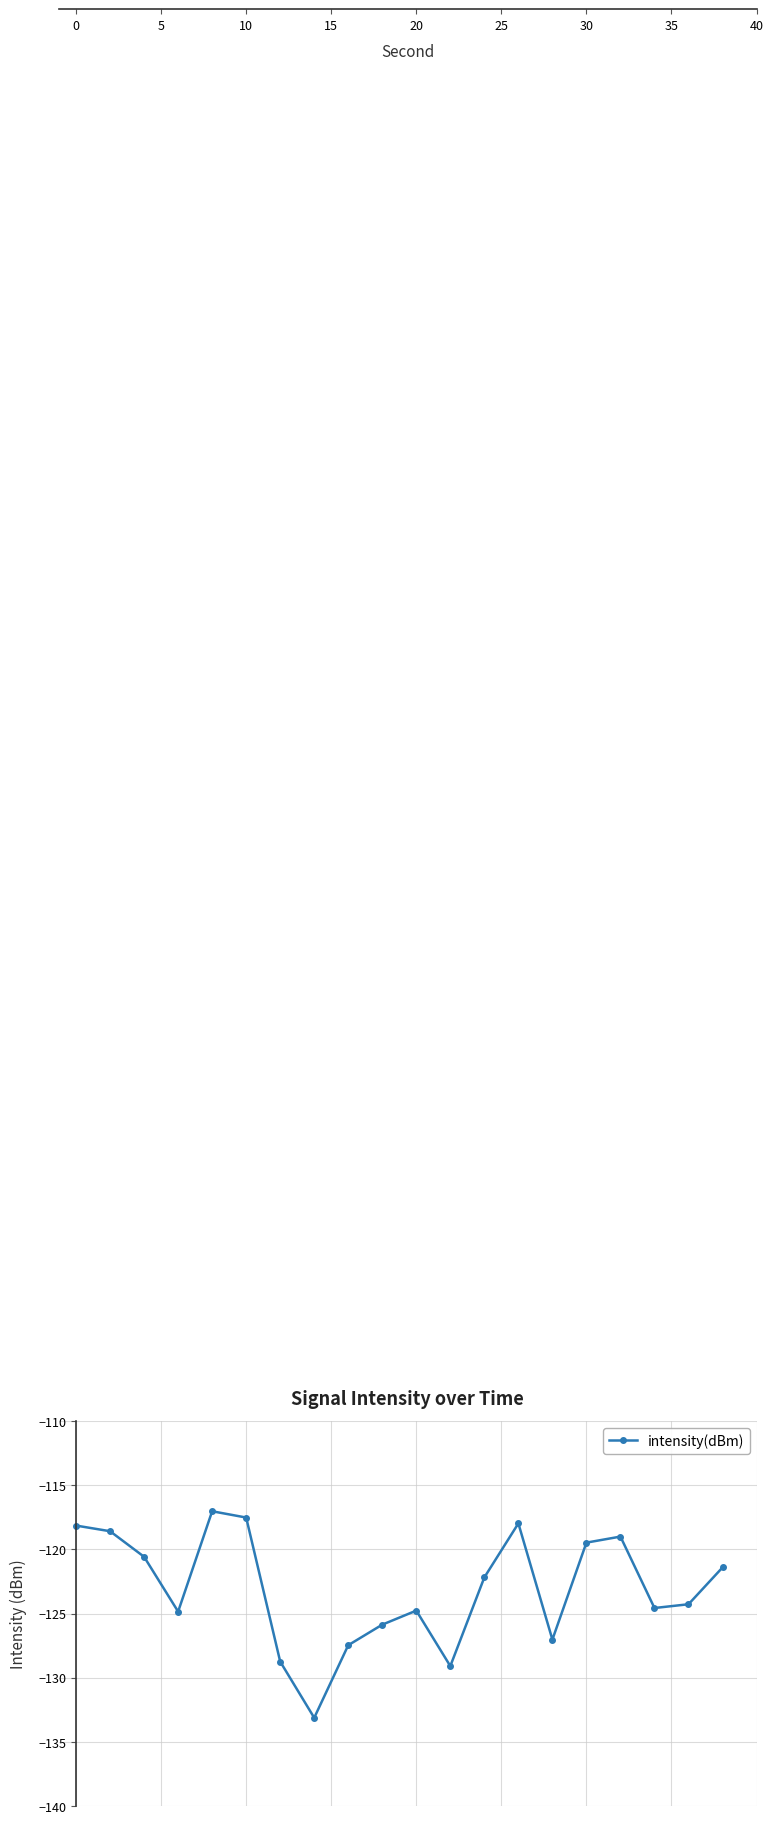

True or false: the data has more than 0 interior local peaks.

True